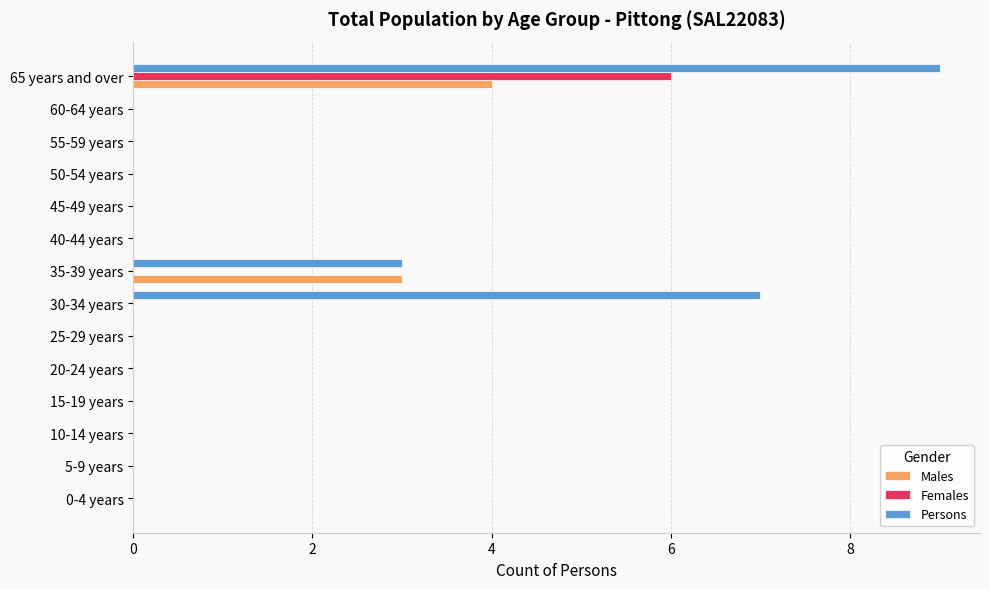

What is the maximum value shown in the chart?

9